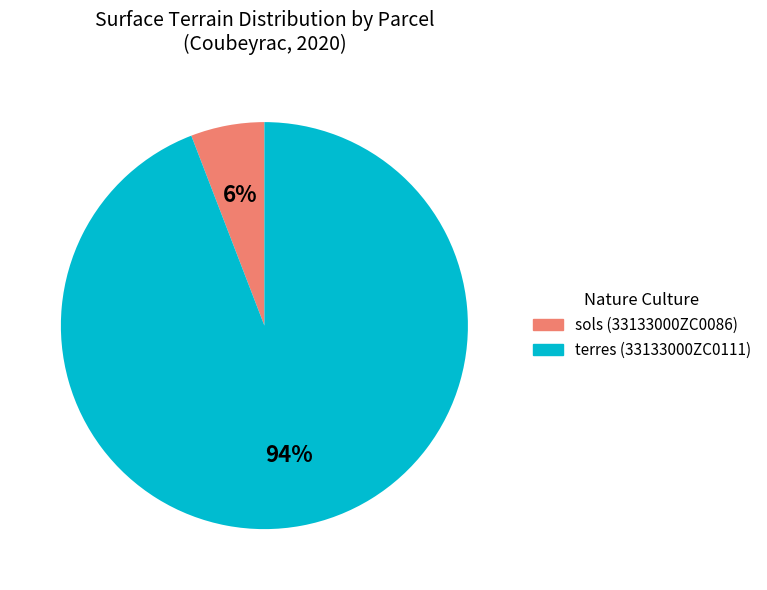

Does any single category account for the majority?

Yes